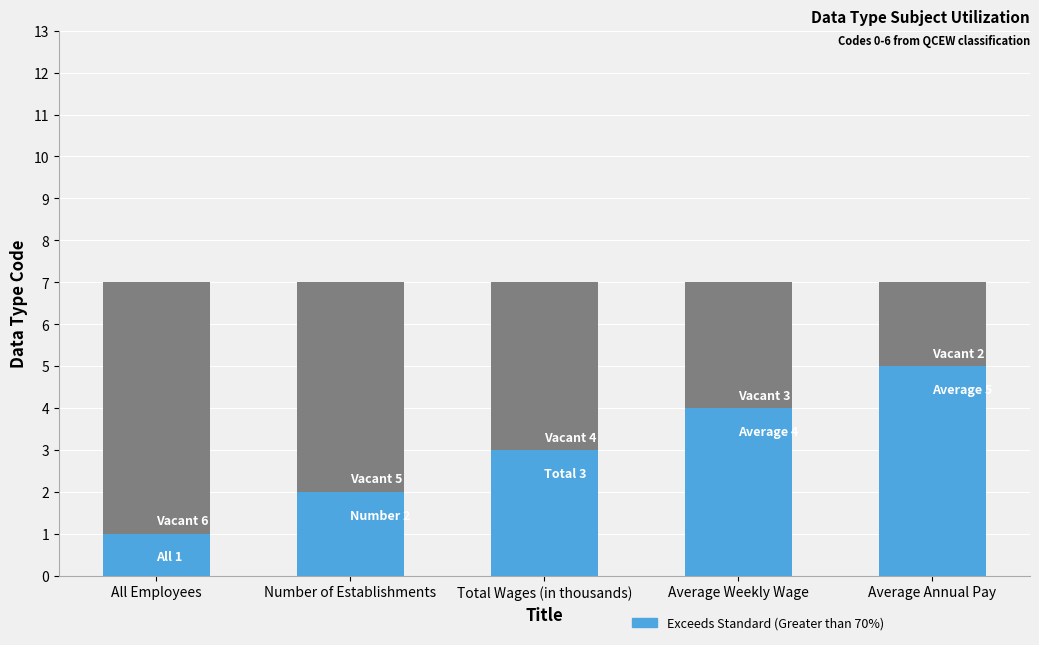

What is the total value across all series at Total Wages (in thousands)?

7